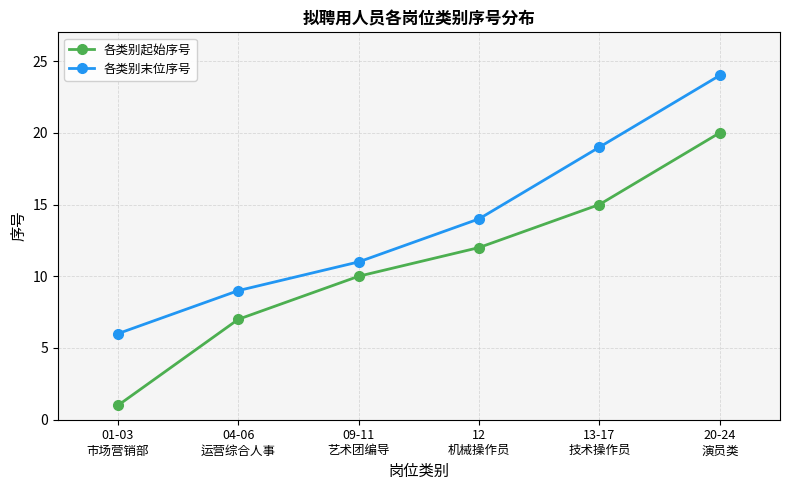

Which category has the lowest value in the 各类别起始序号 series?

01-03
市场营销部